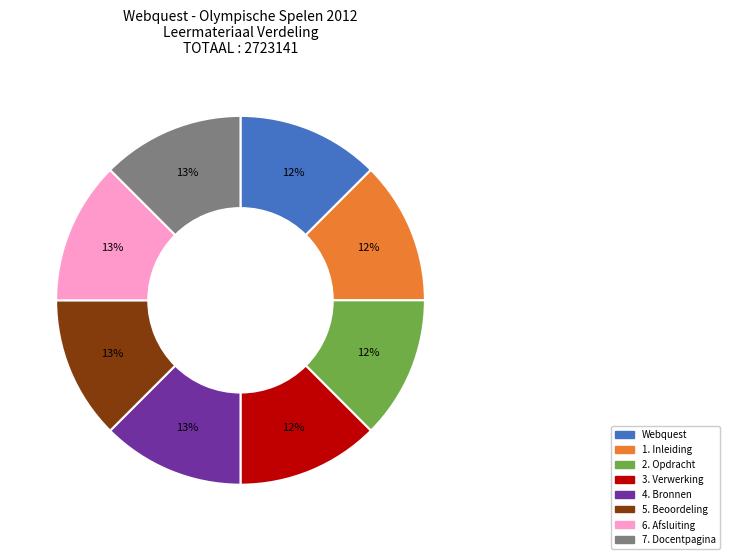

Is 5. Beoordeling the majority of the pie?

No